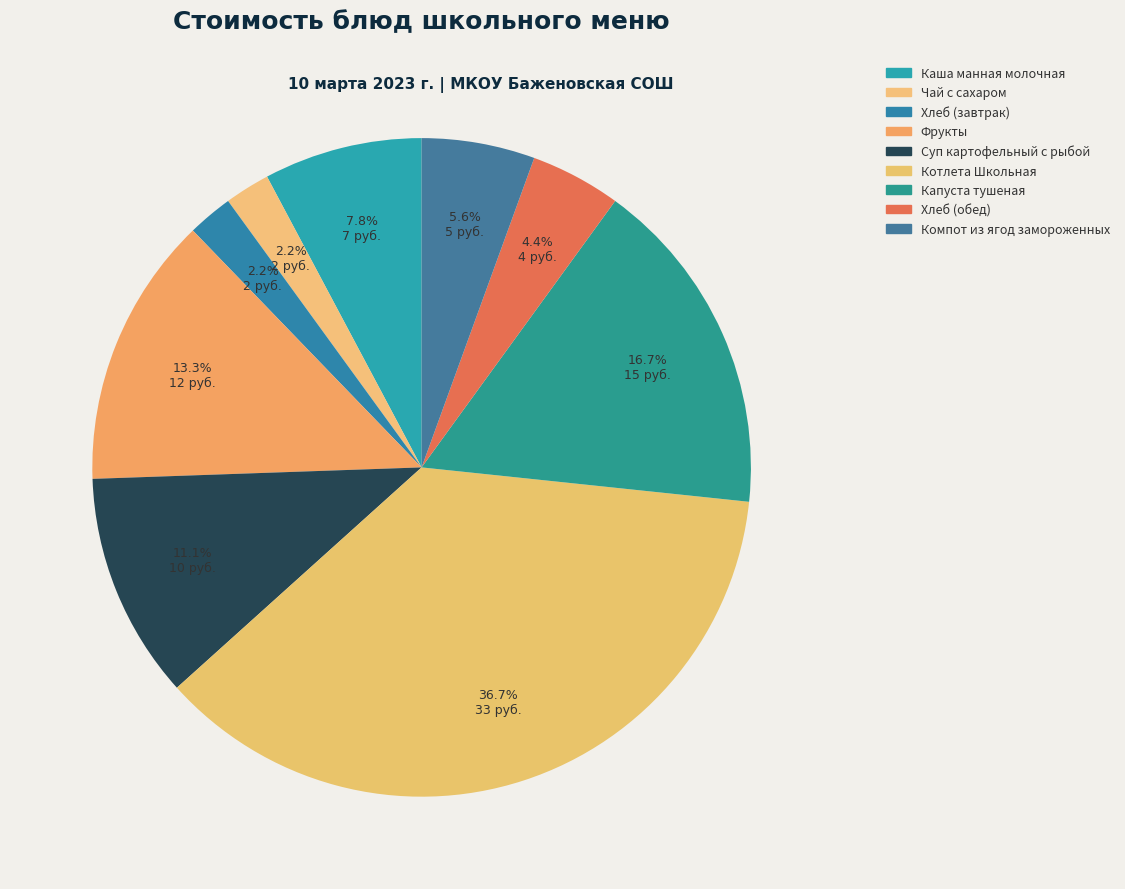

To the nearest percent, what is the difference between the largest and smallest slice percentages?

34%